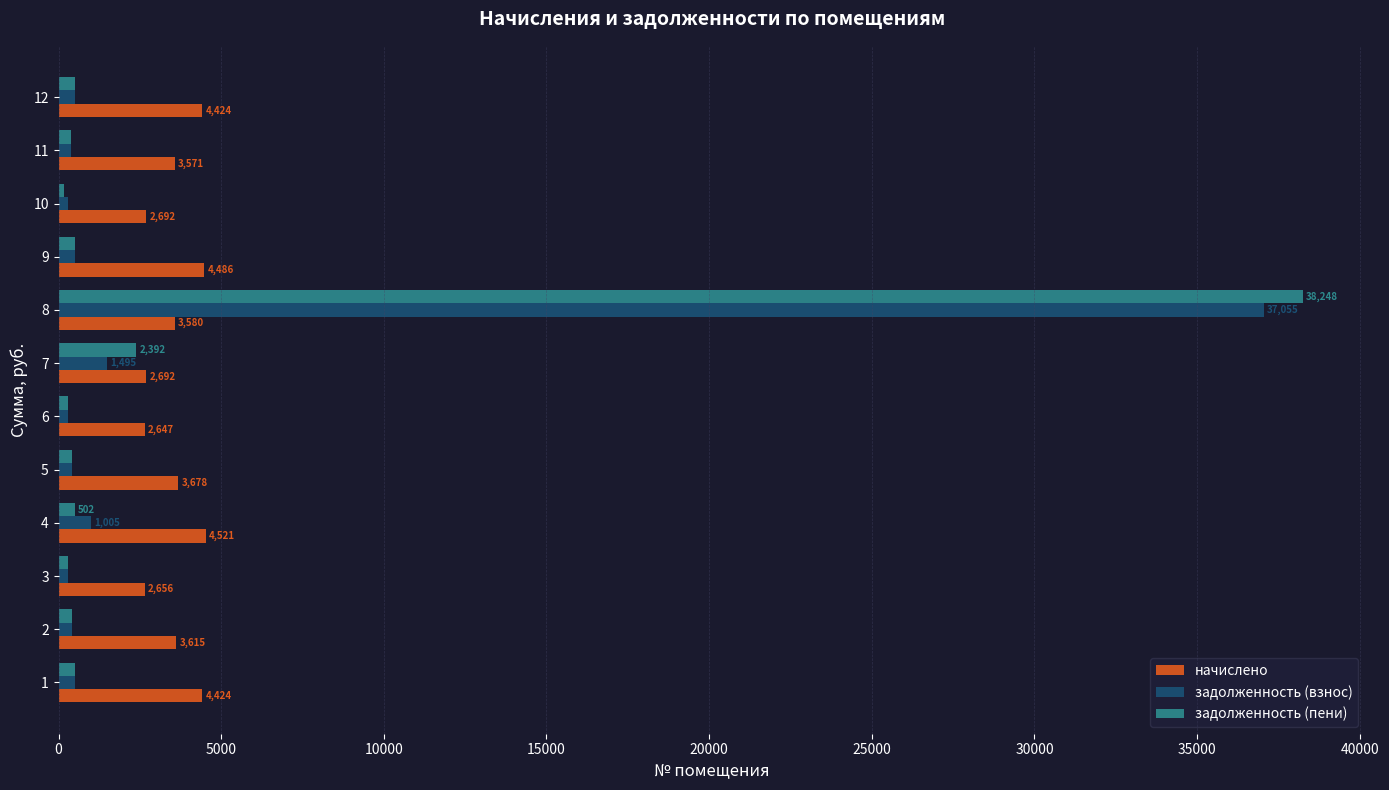

At which label is задолженность (пени) closest to 19213?

7